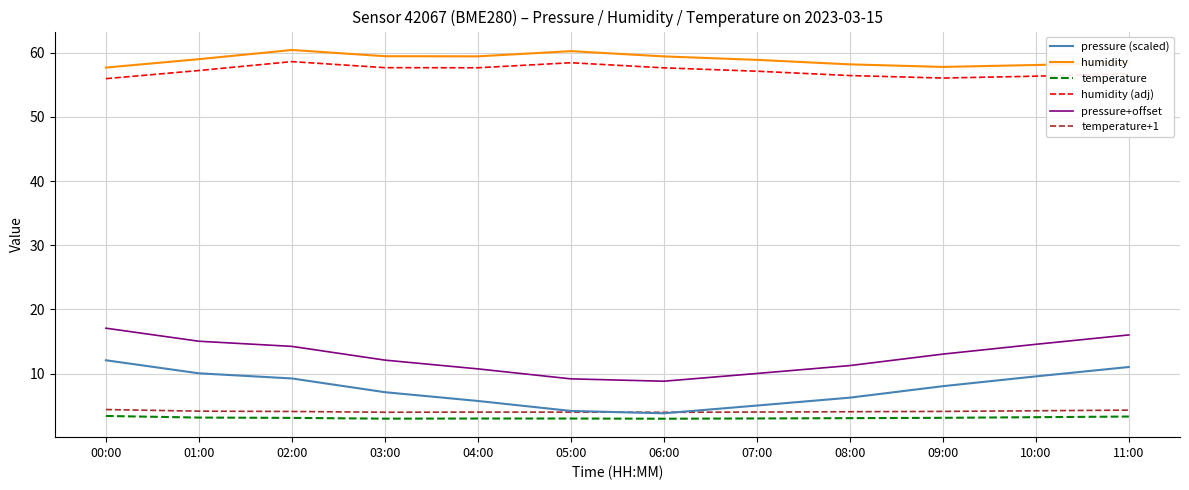

What is the minimum value for pressure (scaled)?

3.8